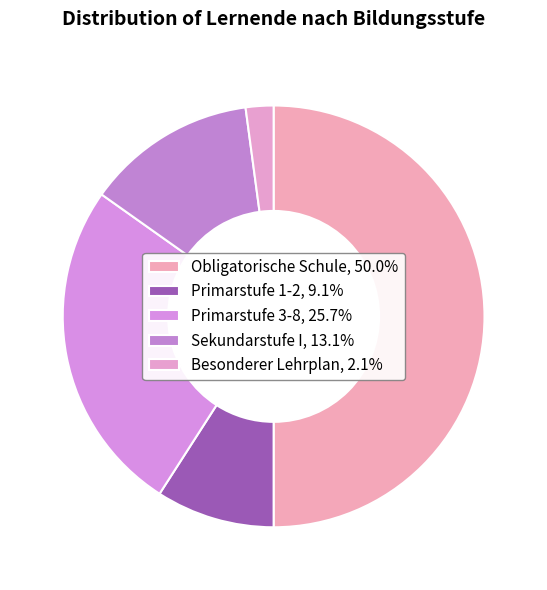

Is the sum of Sekundarstufe I and Primarstufe 1-2 greater than half?

No